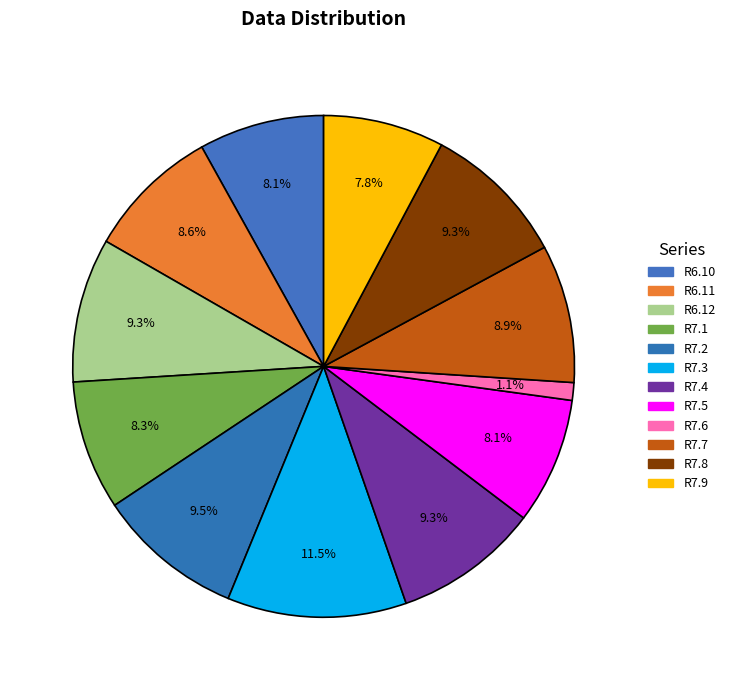

How many slices are in this pie chart?

12